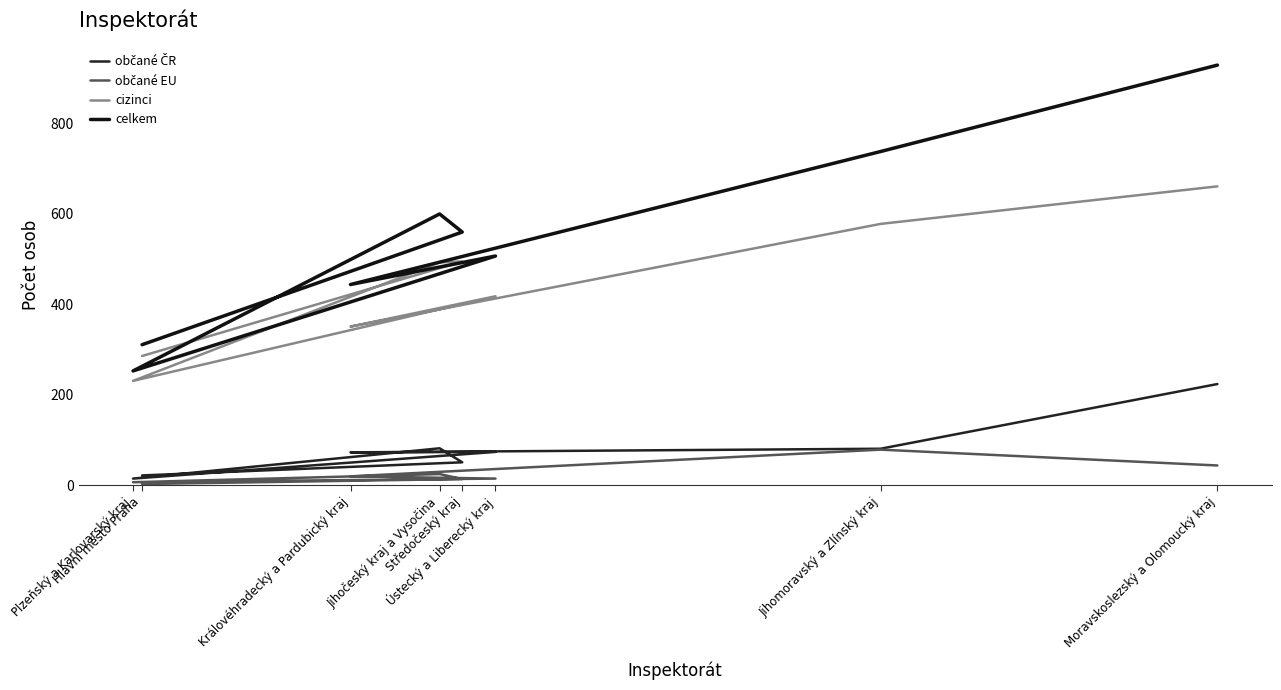

Is it true that občané EU equals 15 at Ústecký a Liberecký kraj?

True